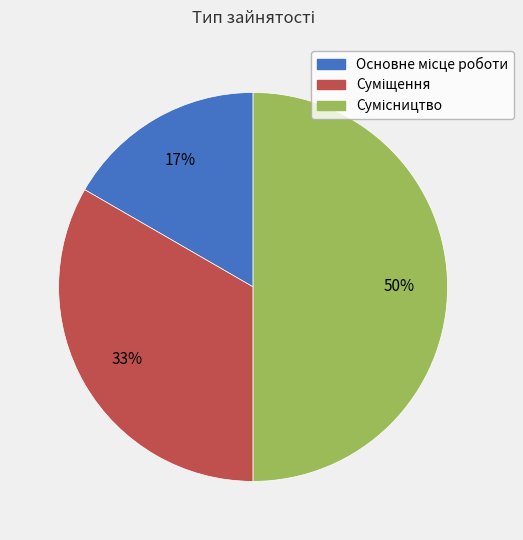

To the nearest percent, what is the difference between the largest and smallest slice percentages?

33%